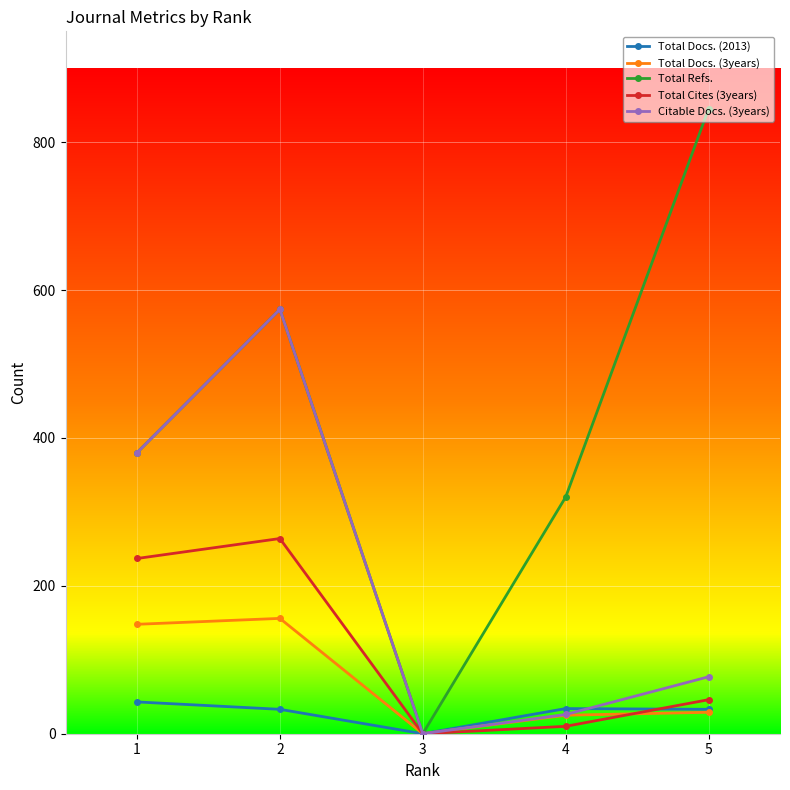

True or false: Total Refs. has more than 0 interior local peaks.

True